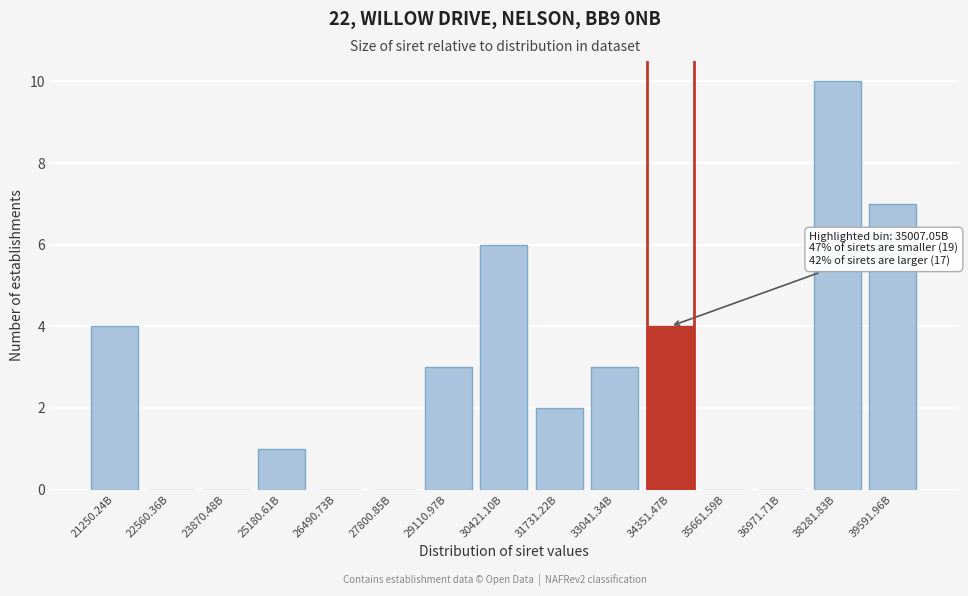

Reading left to right, list all the values displayed in this chart.

21250.24B=4	22560.36B=0	23870.48B=0	25180.61B=1	26490.73B=0	27800.85B=0	29110.97B=3	30421.10B=6	31731.22B=2	33041.34B=3	34351.47B=4	35661.59B=0	36971.71B=0	38281.83B=10	39591.96B=7